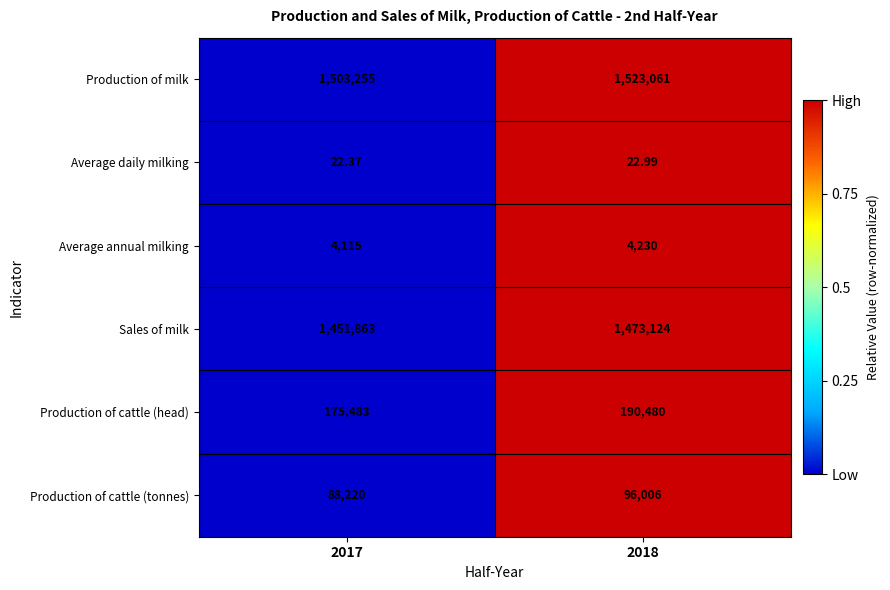

At 2018, list the series in order from largest to smallest.

Production of milk, Sales of milk, Production of cattle (head), Production of cattle (tonnes), Average annual milking, Average daily milking